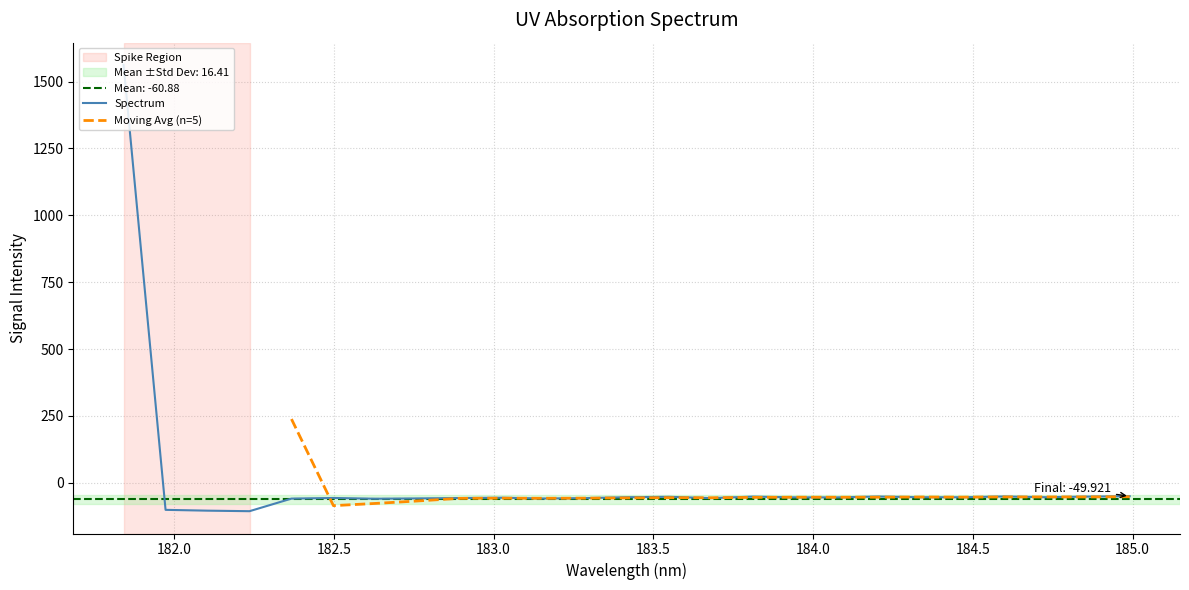

How many negative values are there?

24